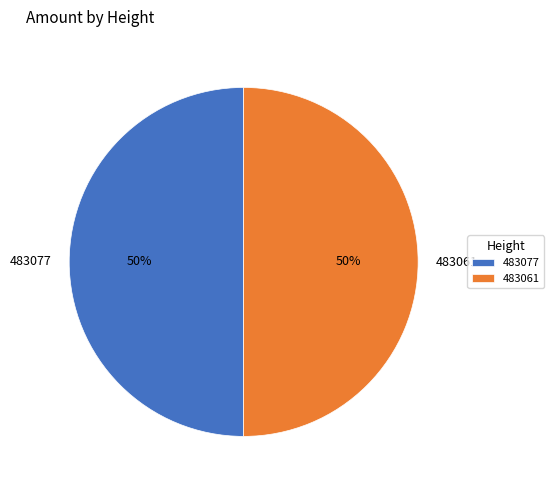

What is the ratio of the value at 483077 to the value at 483061?

1.0